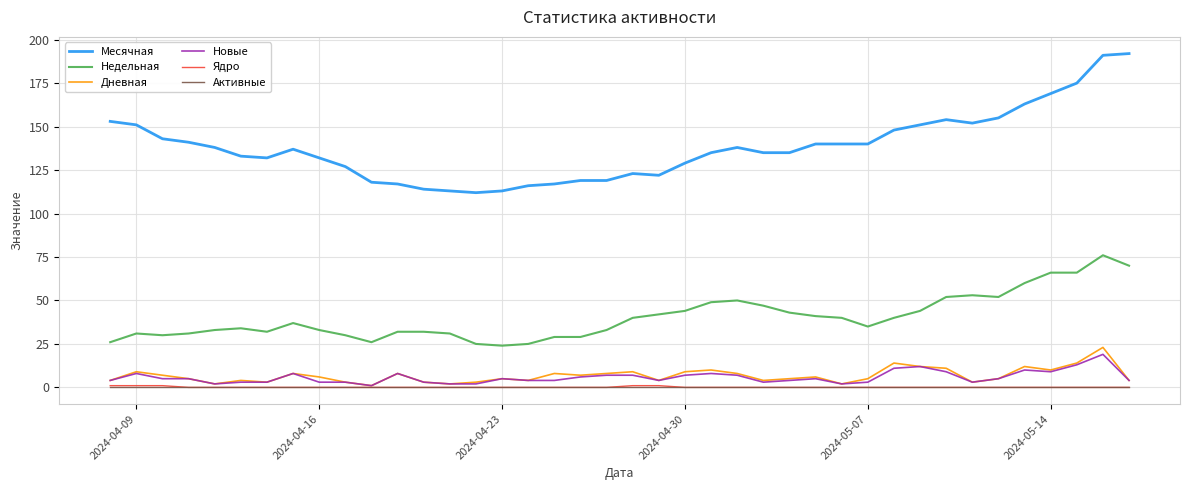

Which series has the largest total across all categories?

Месячная